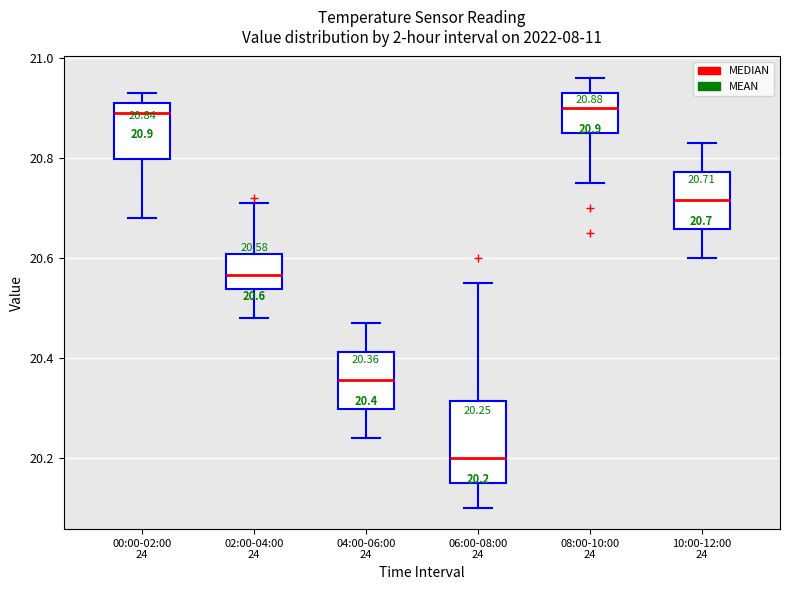

Comparing the boxes themselves (not the whiskers), which one is the tallest?

06:00-08:00 24